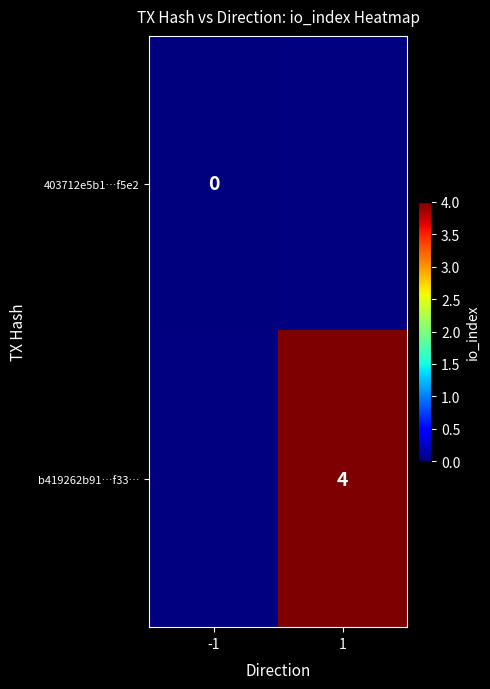

Count the number of categories in the chart.

2